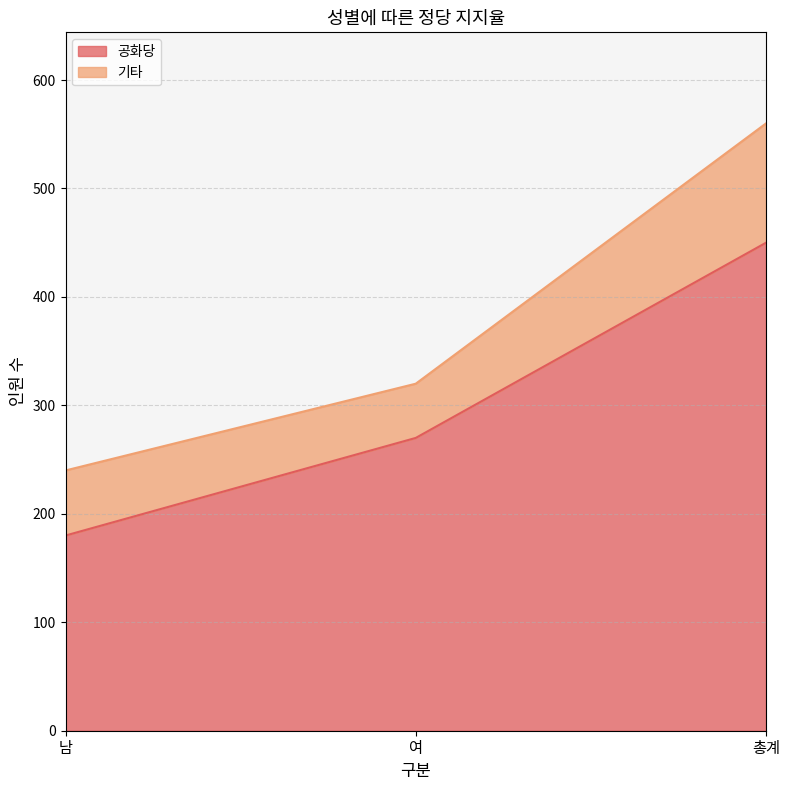

Reading left to right, extract all data points from this chart.

남=180	여=270	총계=450